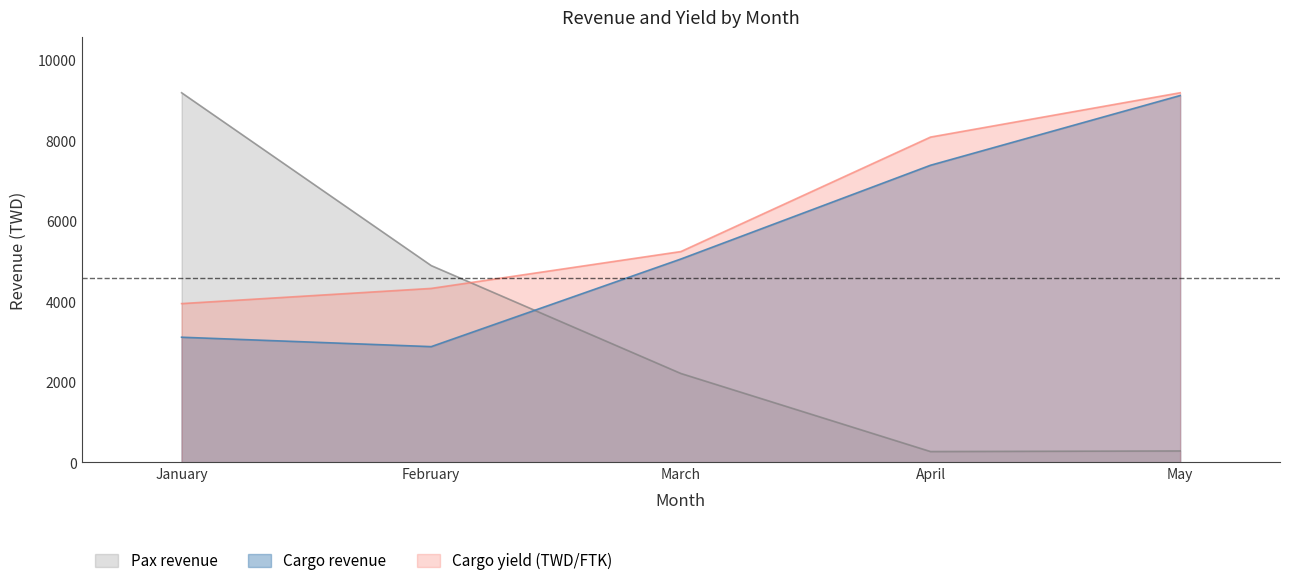

Reading left to right, transcribe all the data shown in this chart.

Cargo revenue: 3112.0	2878.0	5056.0	7387.0	9121.0
Pax revenue: 9190.0	4893.0	2211.0	270.0	285.0
Cargo yield (TWD/FTK): 3948.2	4325.9	5241.8	8087.8	9190.0